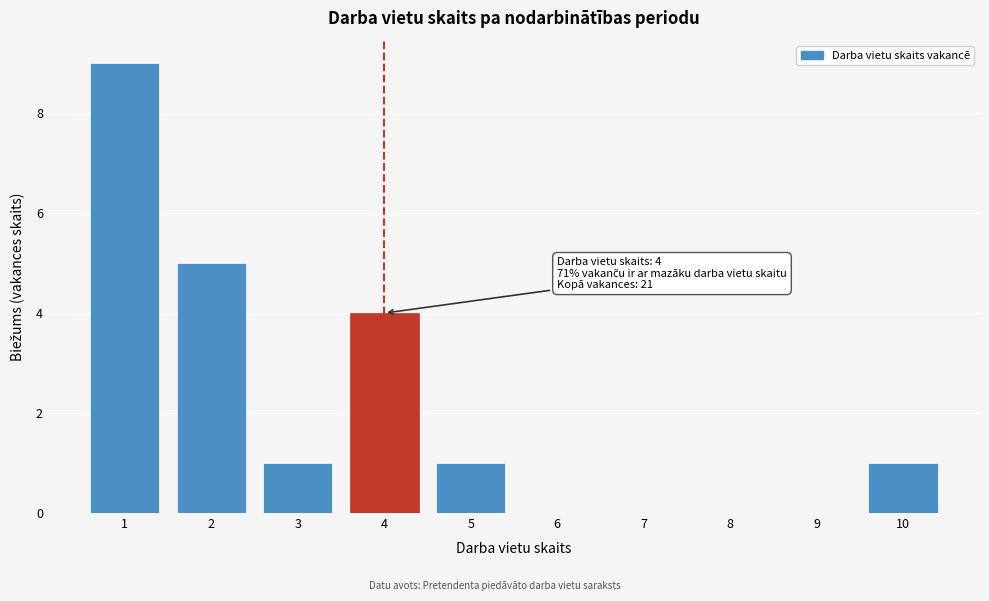

Which range on the x-axis has the tallest bar?

0.5 to 1.5